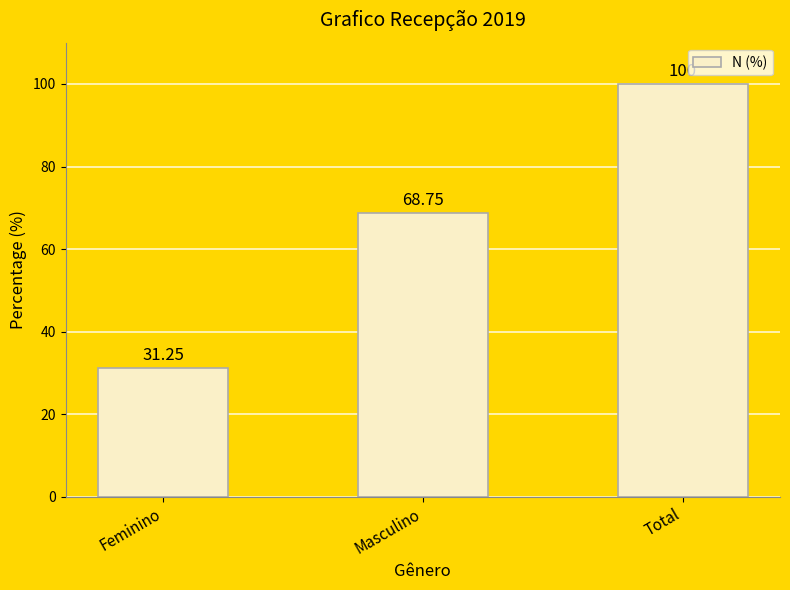

At which category does the chart reach its peak across all series?

Total